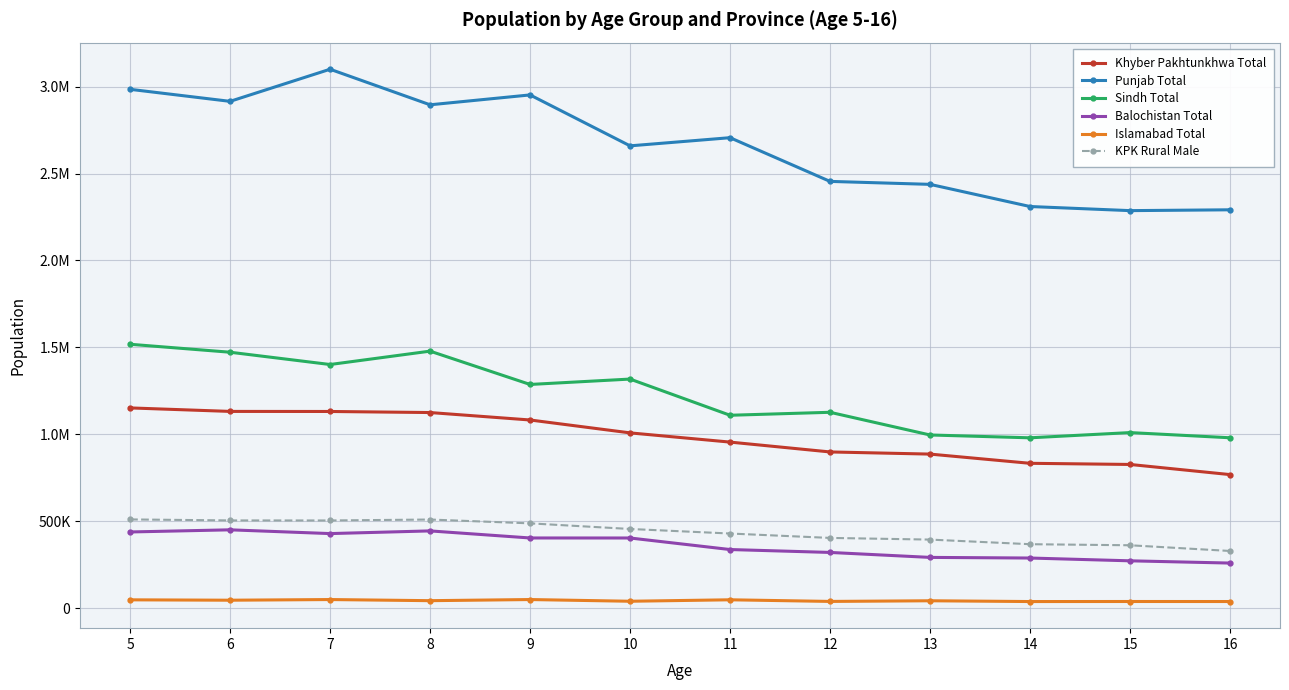

What is the smallest value displayed?

38046